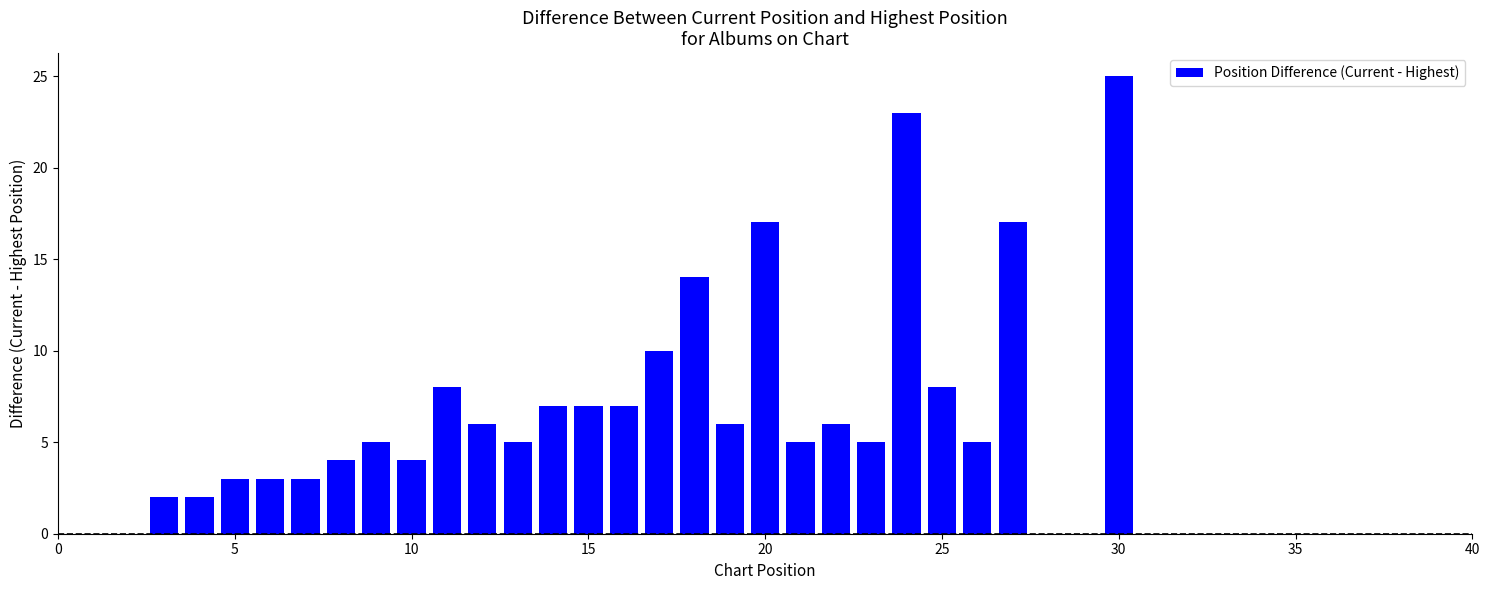

What is the greatest value displayed?

25